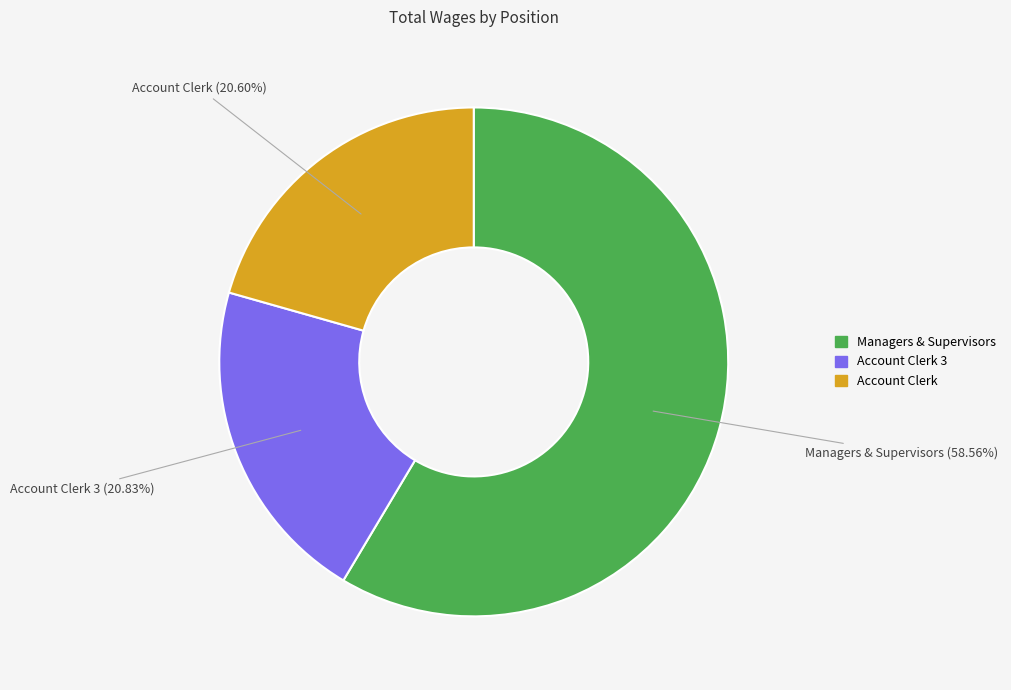

Is the sum of Account Clerk 3 and Managers & Supervisors greater than half?

Yes